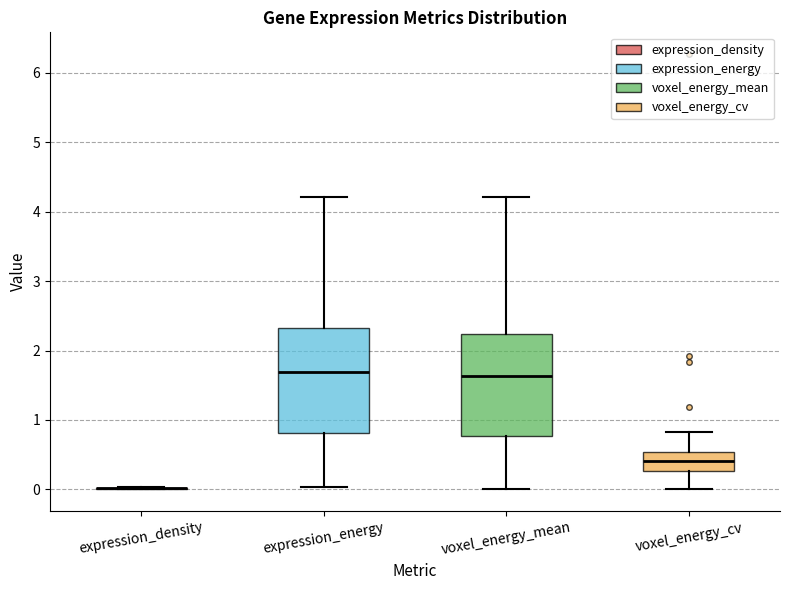

Reading left to right, read every box against the y-axis: the position of its median line, the range the box covers, and the ends of its whiskers. The values are not printed on the chart, so give them approximately, as read against the axis.

expression_density: box collapsed to a line at 0.0, whiskers 0.0 to 0.0
expression_energy: median 1.7, box 0.8 to 2.3, whiskers 0.0 to 4.2
voxel_energy_mean: median 1.6, box 0.8 to 2.2, whiskers 0.0 to 4.2
voxel_energy_cv: median 0.4, box 0.3 to 0.5, whiskers 0.0 to 0.8